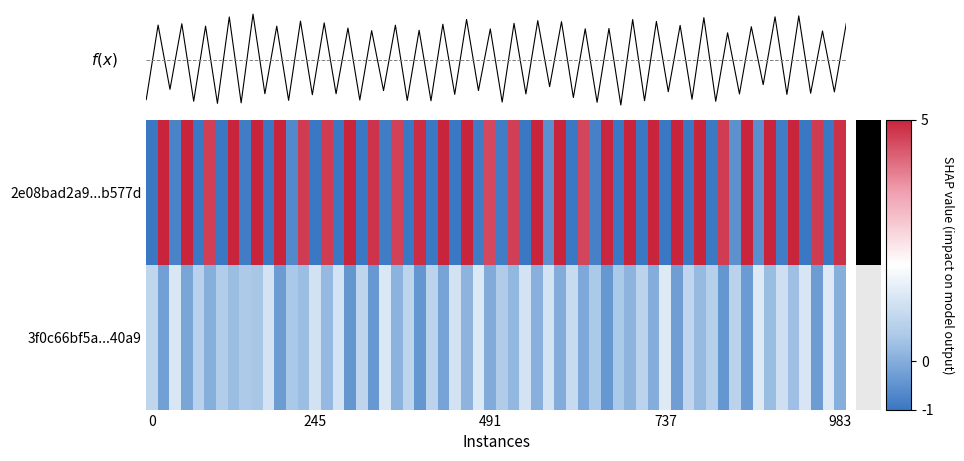

Rank the series by their average value, from highest to lowest.

2e08bad2a9bab449c4194da5ff9ff9a845b577d, 3f0c66bf5a6d2de7cfb447fef077cce6e9540a9